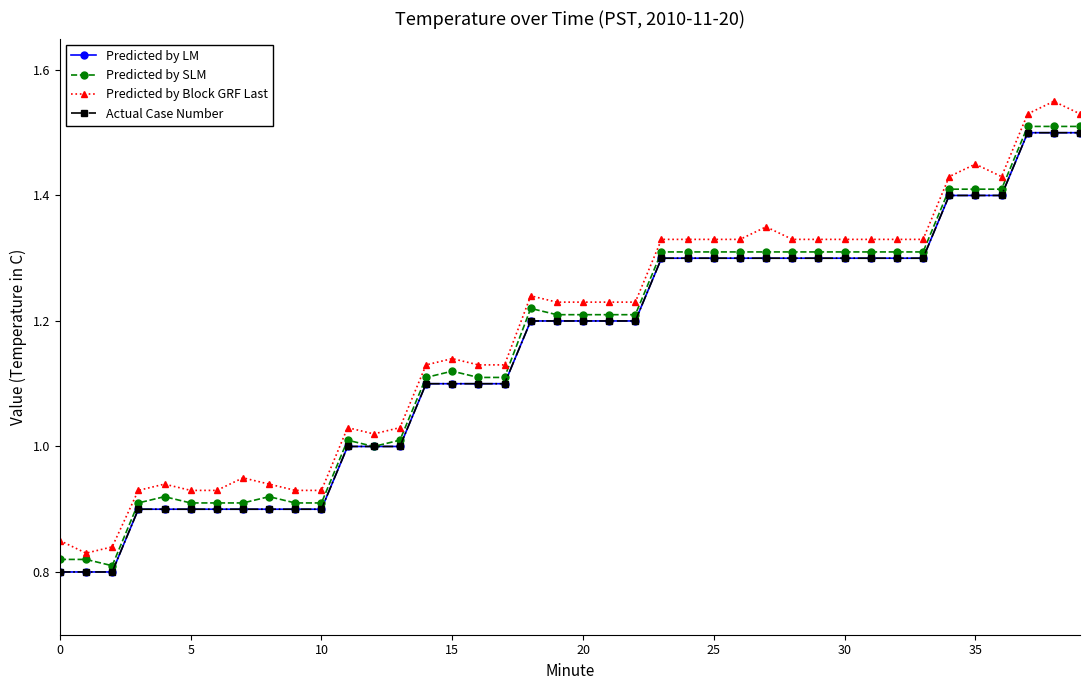

Is this an area chart (filled region under the line)?

No